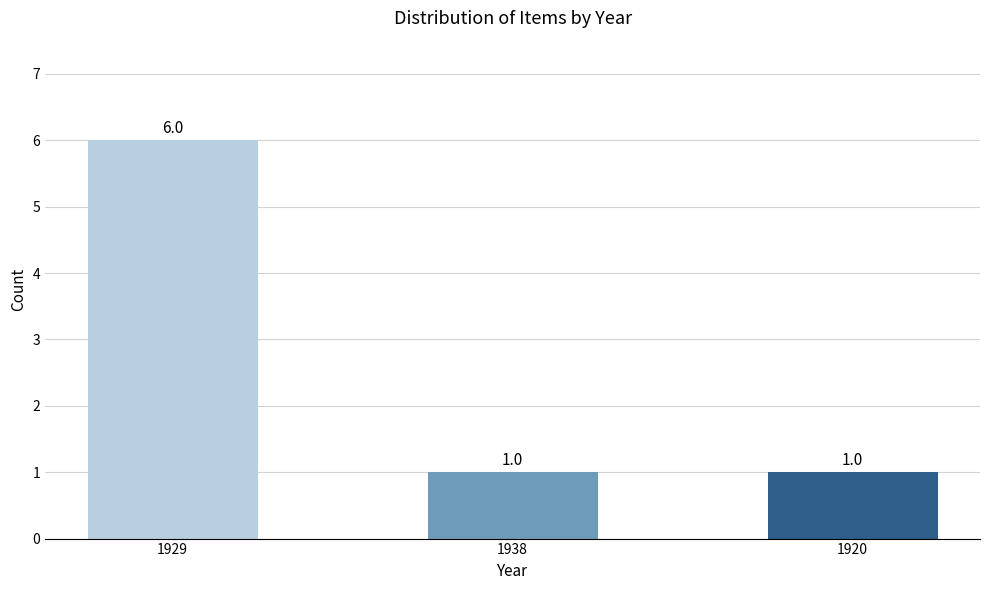

True or false: the data shows 2 at 1938.

False